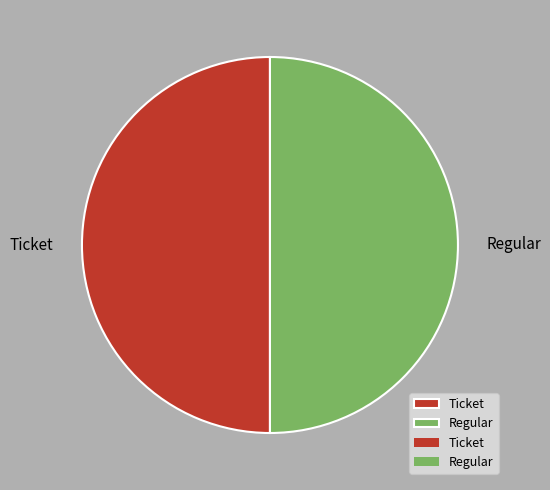

Approximately how many times larger is the value at Regular compared to Ticket?

1.0